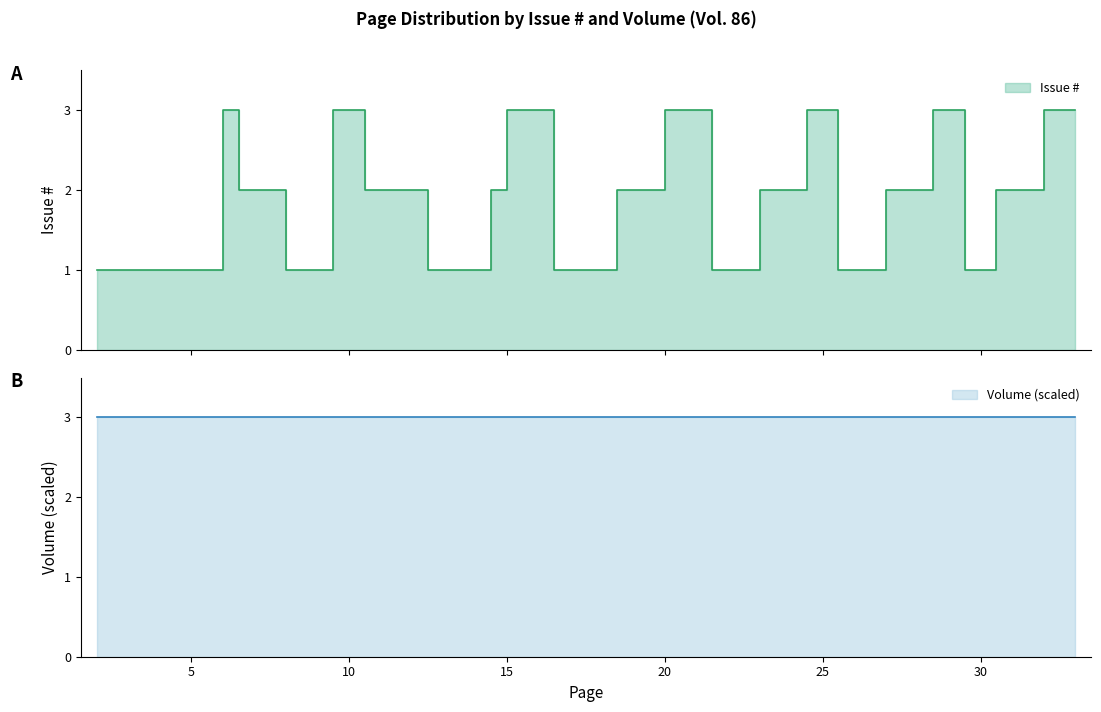

How many interior local peaks (higher than both neighbors) does the data have?

6